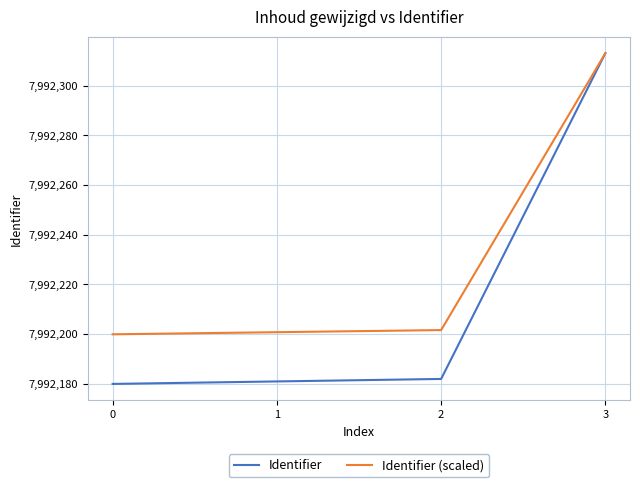

What is the sum of the Identifier (scaled) values at 0 and 2?

15984401.6